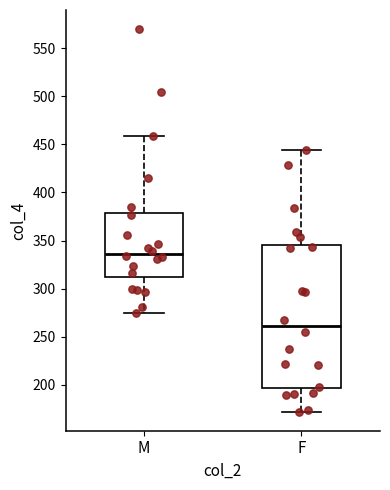

Where does the upper whisker of the box for M end on the y-axis? The values are not printed on the chart, so give them approximately, as read against the axis.

460